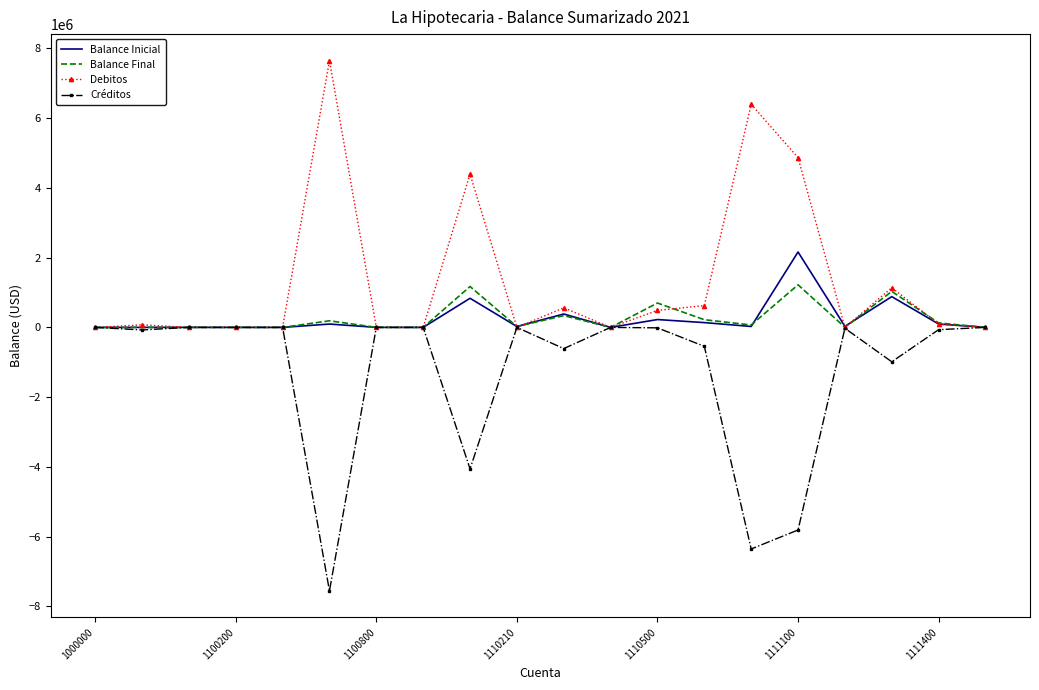

What is the maximum value shown in the chart?

7650621.7